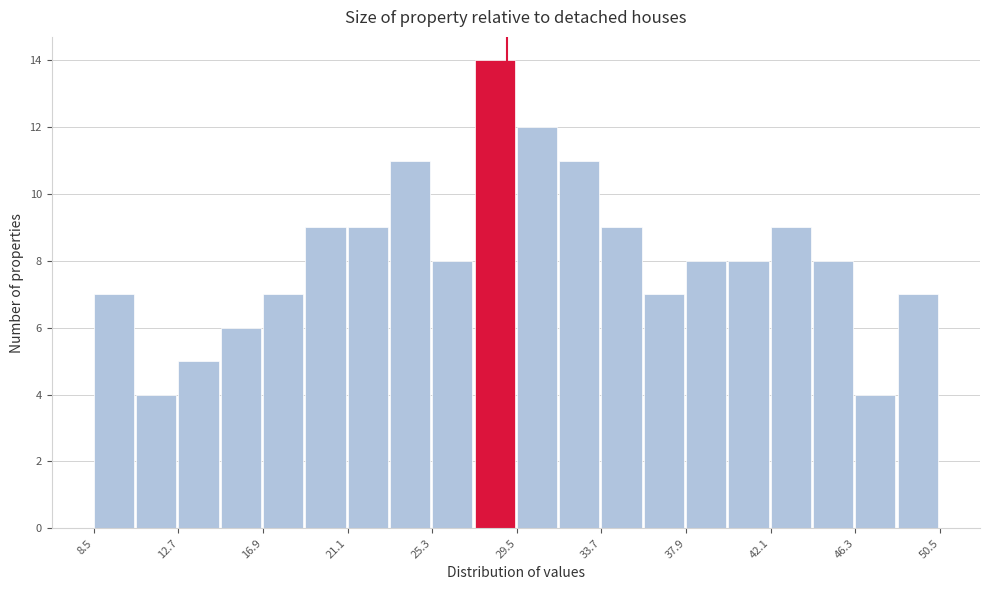

Reading left to right, list every bar in this chart as the range it spans on the x-axis followed by its height. Neither the bar edges nor the heights are printed on the chart, so give them approximately, as read against the axes.

8.5 to 10.6: 7
10.6 to 12.7: 4
12.7 to 14.8: 5
14.8 to 16.9: 6
16.9 to 19.0: 7
19.0 to 21.1: 9
21.1 to 23.2: 9
23.2 to 25.3: 11
25.3 to 27.4: 8
27.4 to 29.5: 14
29.5 to 31.6: 12
31.6 to 33.7: 11
33.7 to 35.8: 9
35.8 to 37.9: 7
37.9 to 40.0: 8
40.0 to 42.1: 8
42.1 to 44.2: 9
44.2 to 46.3: 8
46.3 to 48.4: 4
48.4 to 50.5: 7